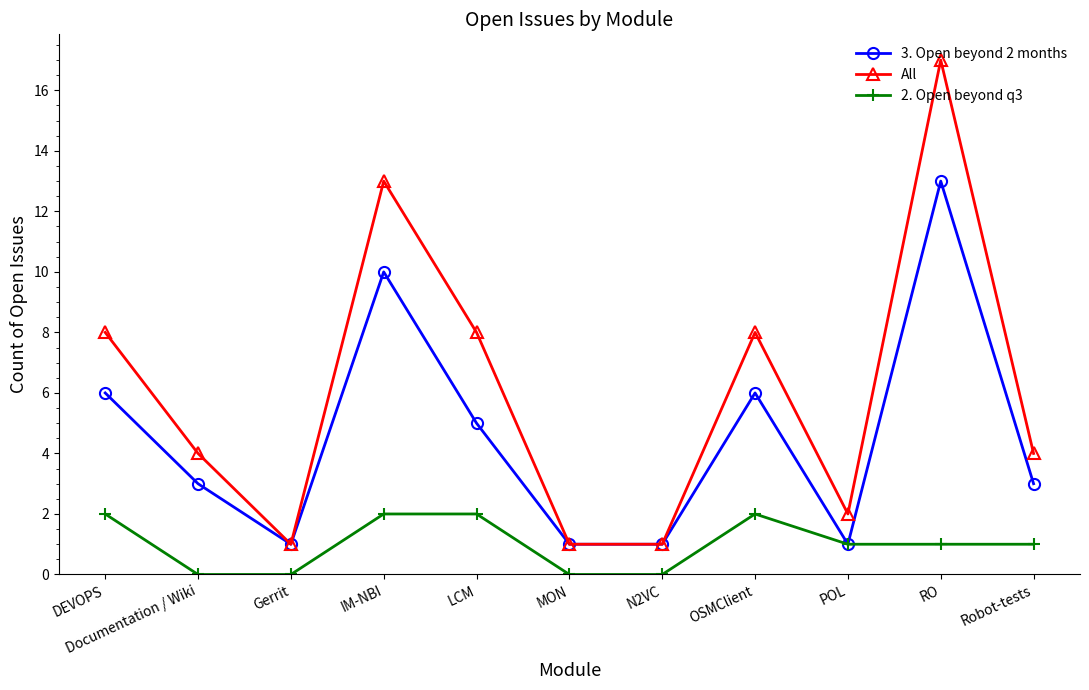

What are all the series names shown in the legend?

3. Open beyond 2 months, All, 2. Open beyond q3